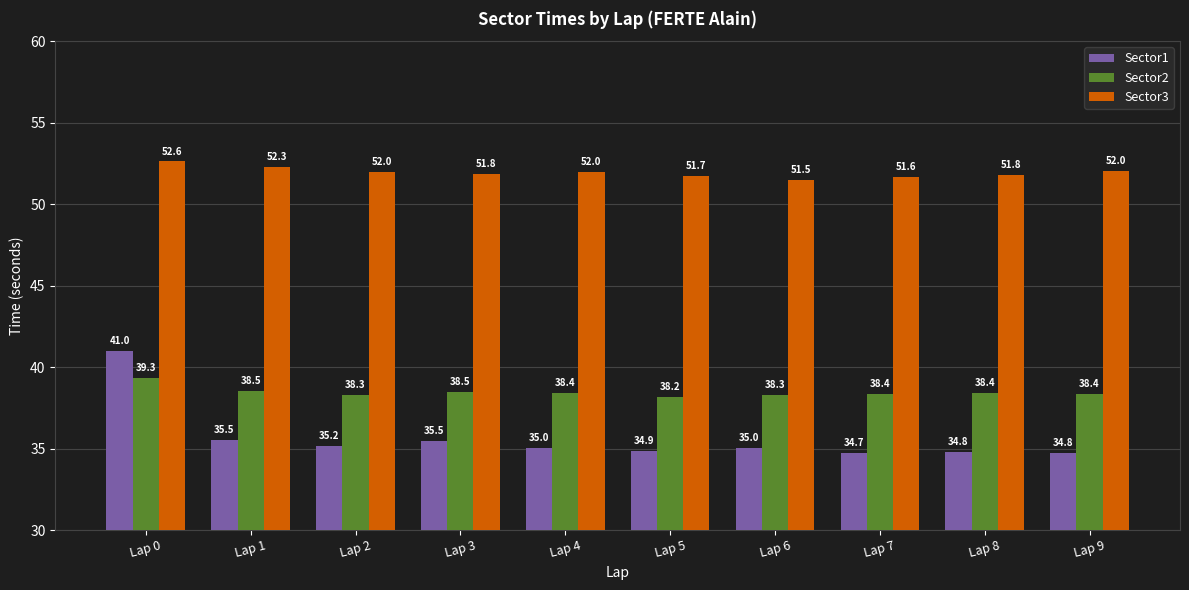

How many distinct data groups are displayed?

3